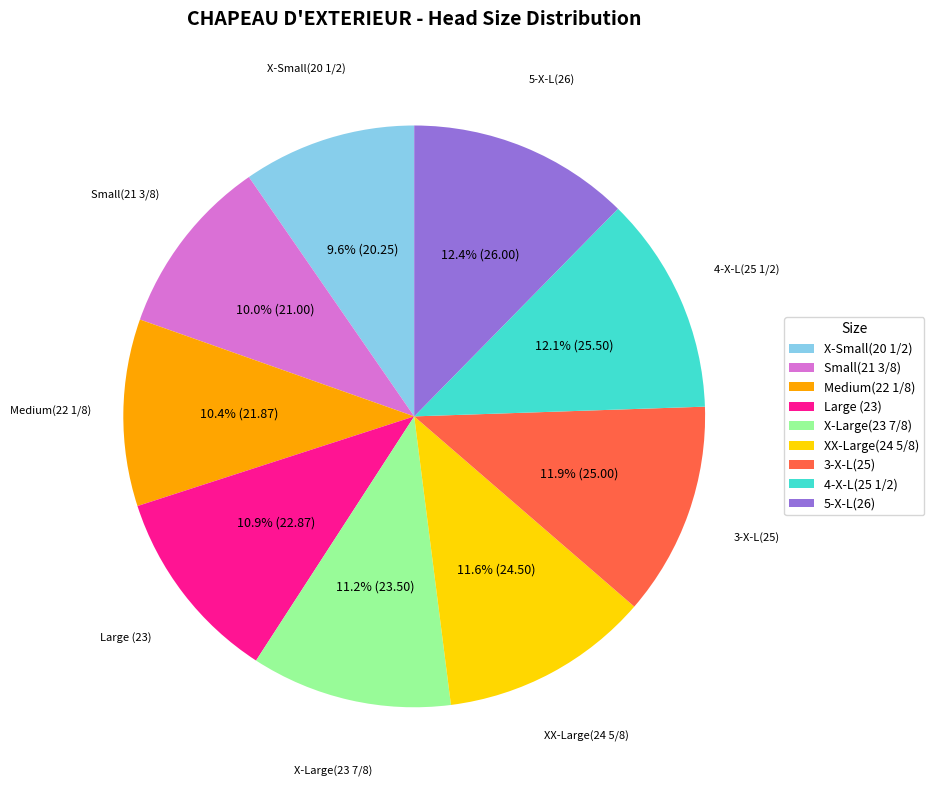

The Medium(22 1/8) slice represents 10% of the pie. True or false?

True